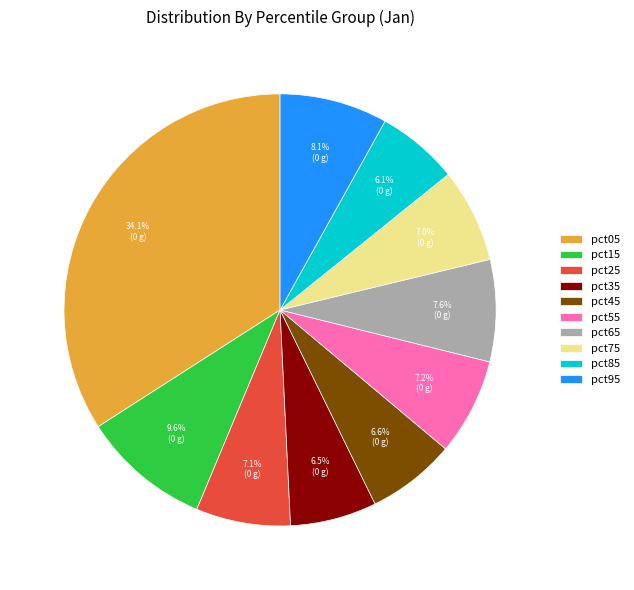

Count the number of slices in the pie.

10